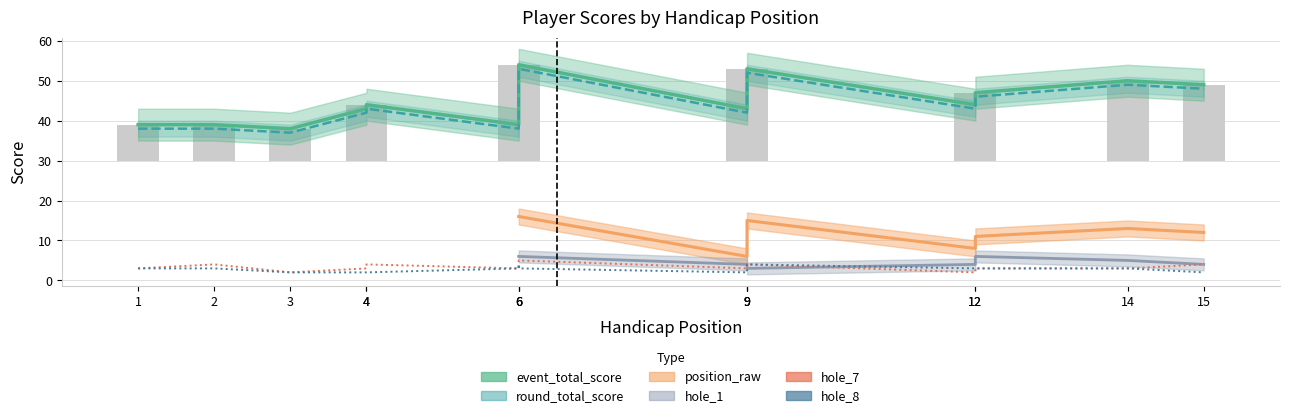

True or false: event_total_score has a value of 47 at 12.

True